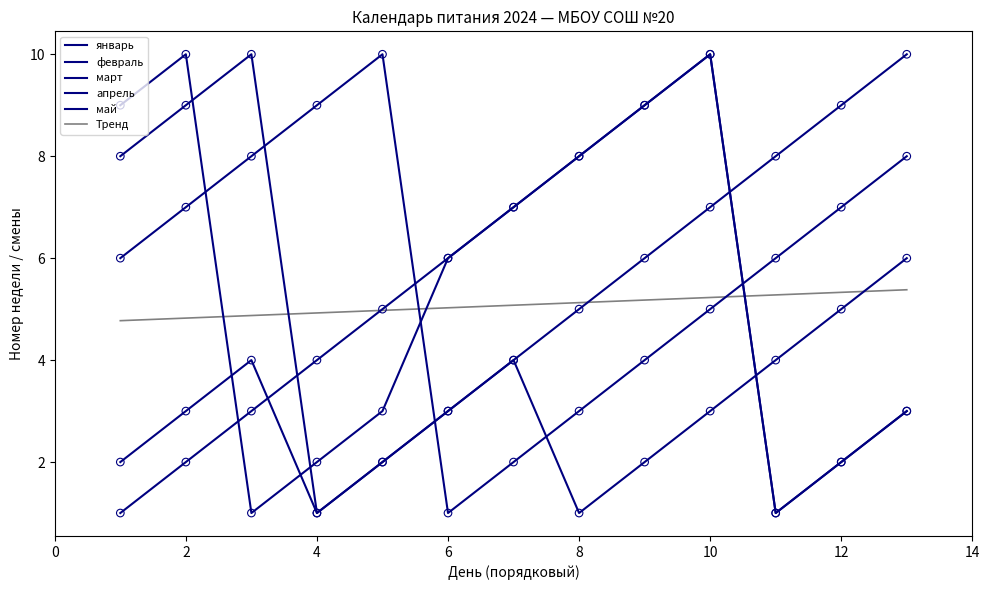

Which series contains the highest Y value?

январь